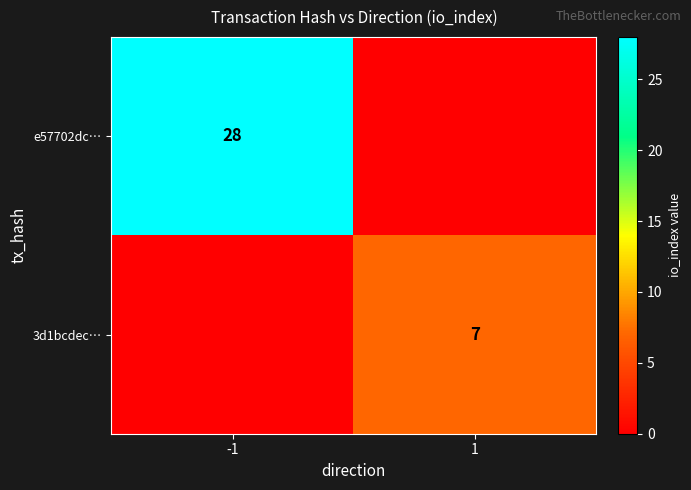

Is the value of 3d1bcdec… at 1 greater than the value of e57702dc… at -1?

No